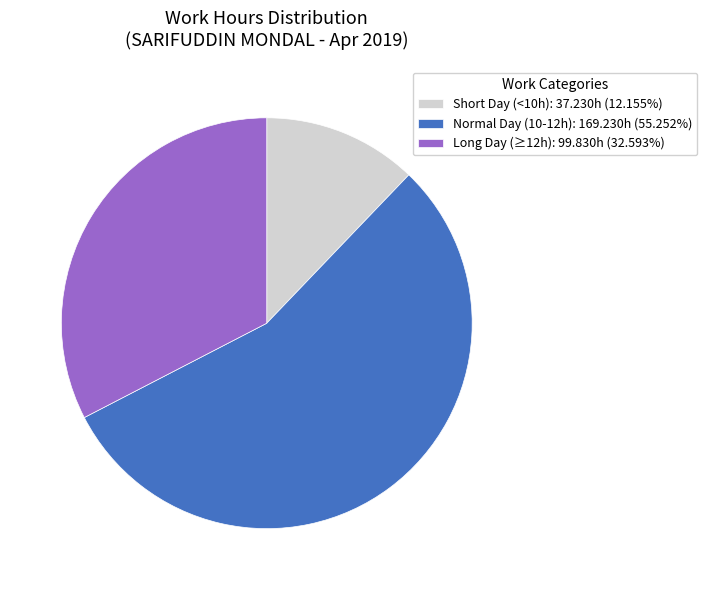

Is there a majority slice in this chart?

Yes